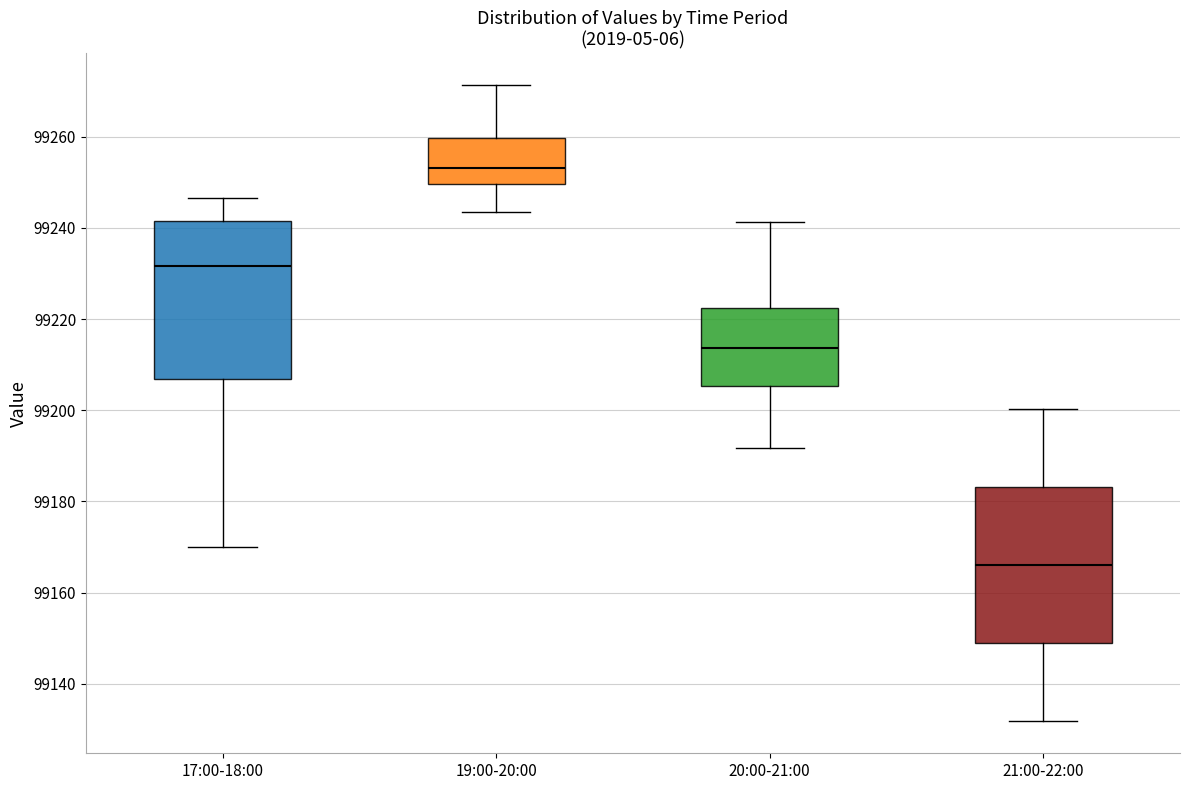

Where does the lower whisker of the box for 20:00-21:00 end on the y-axis? The values are not printed on the chart, so give them approximately, as read against the axis.

99192